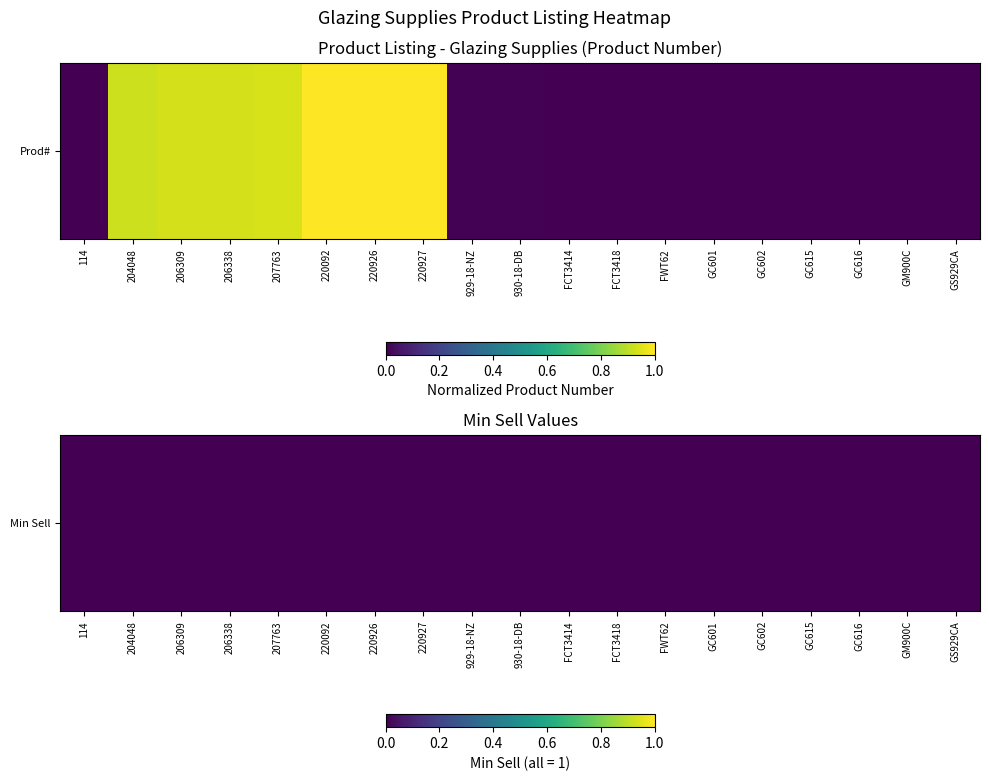

At which category does the chart reach its peak across all series?

220927